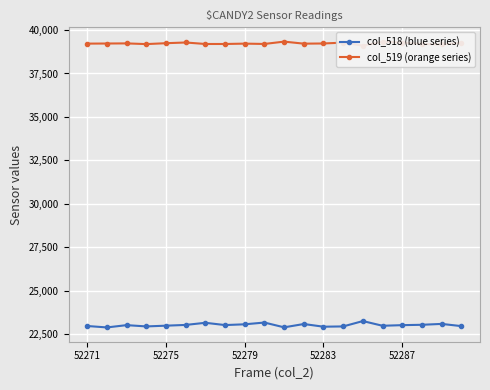

What is the maximum value for col_518 (blue series)?

23255